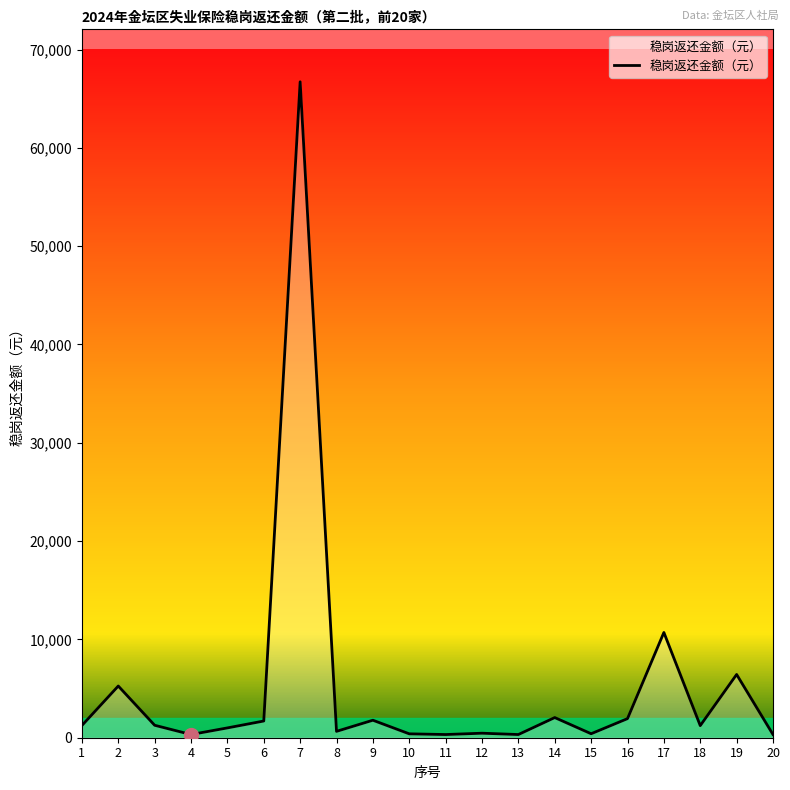

Does the chart have visible grid lines?

No